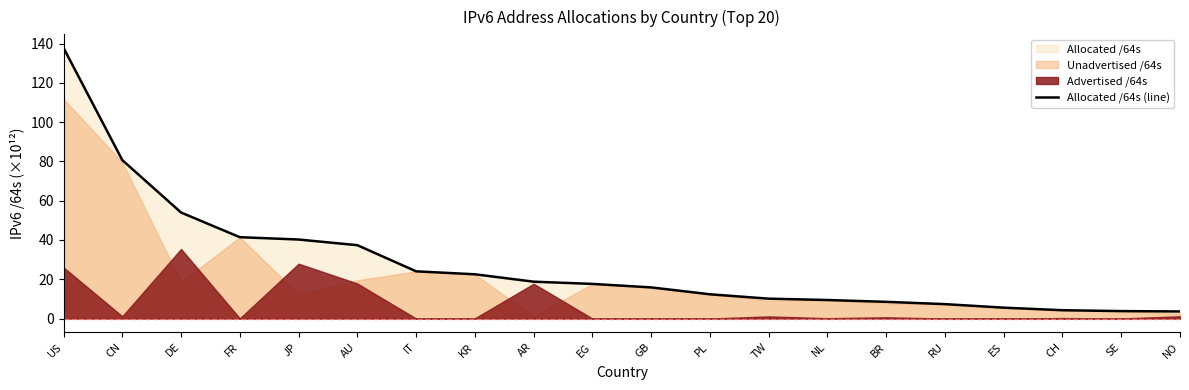

The value at US is 92.4. True or false?

False